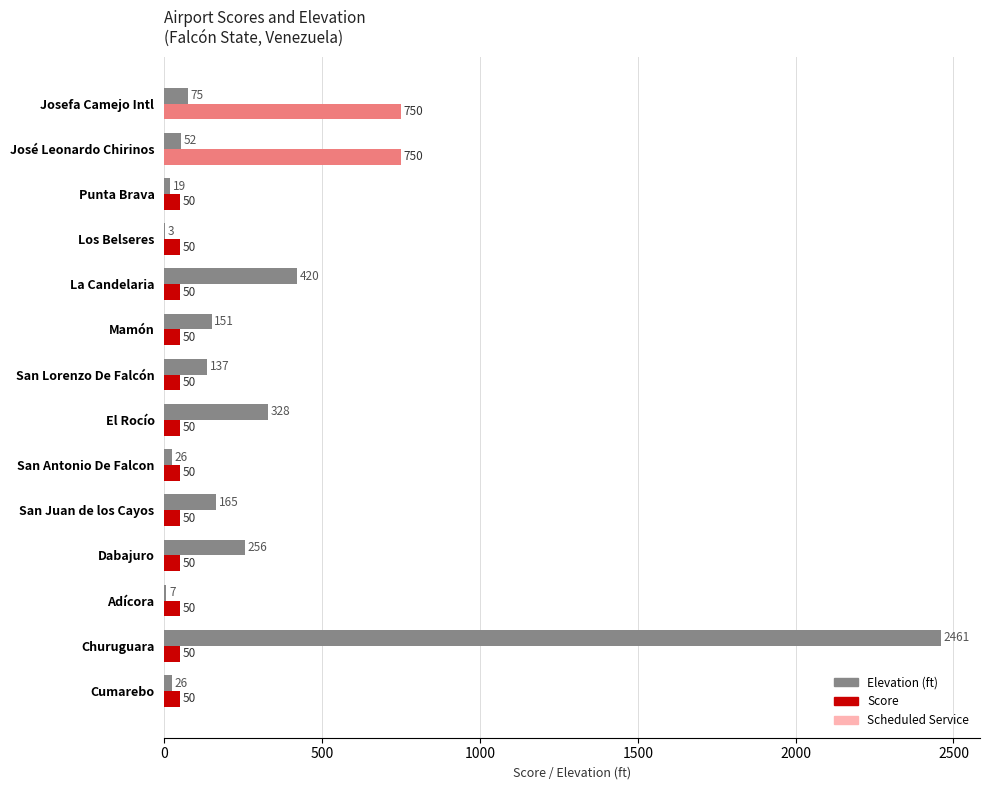

Which series has the largest total across all categories?

Elevation (ft)